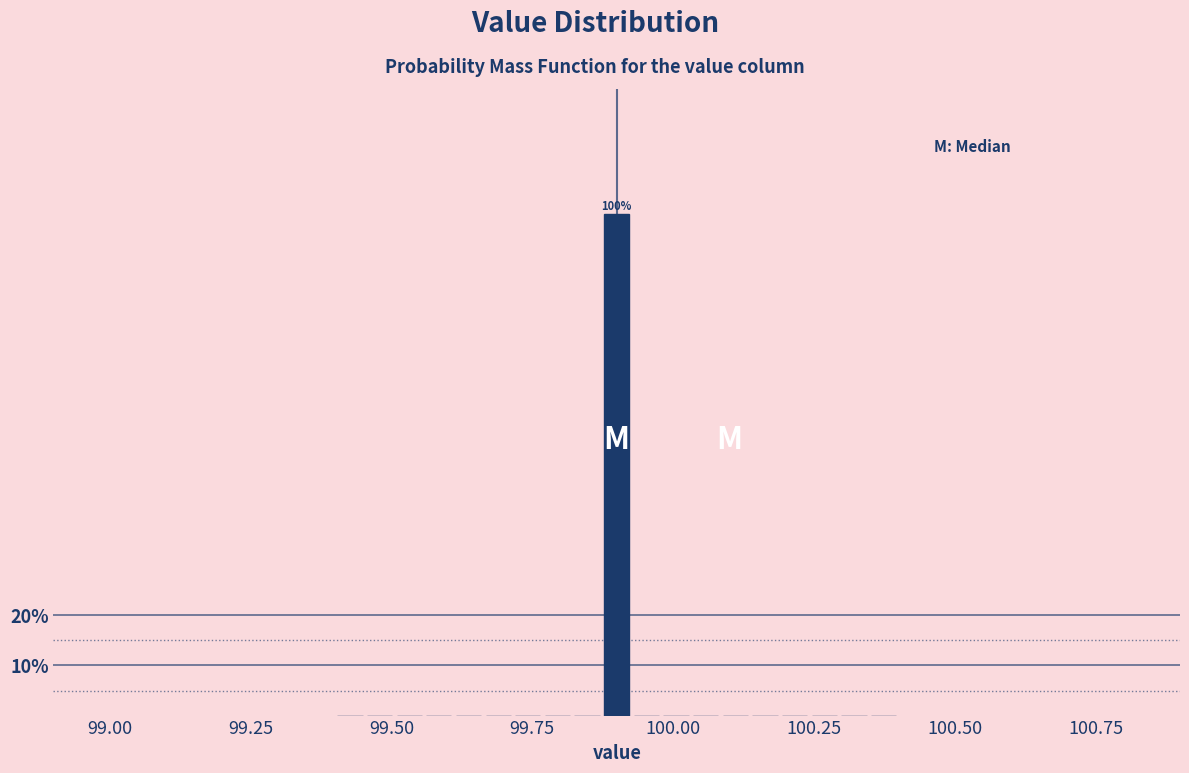

Around what value on the x-axis is the tallest bar? Give the approximate position of its centre, as read against the axis.

99.90